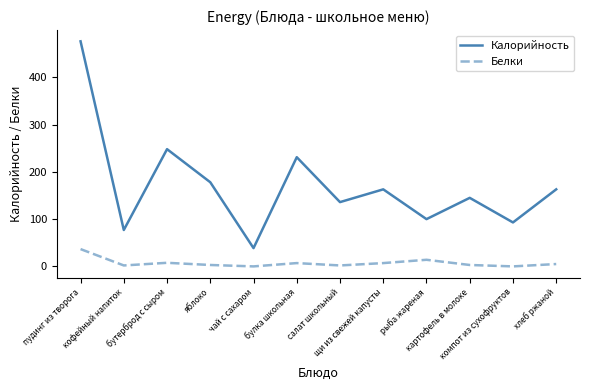

What is the average value of the Белки series?

7.3